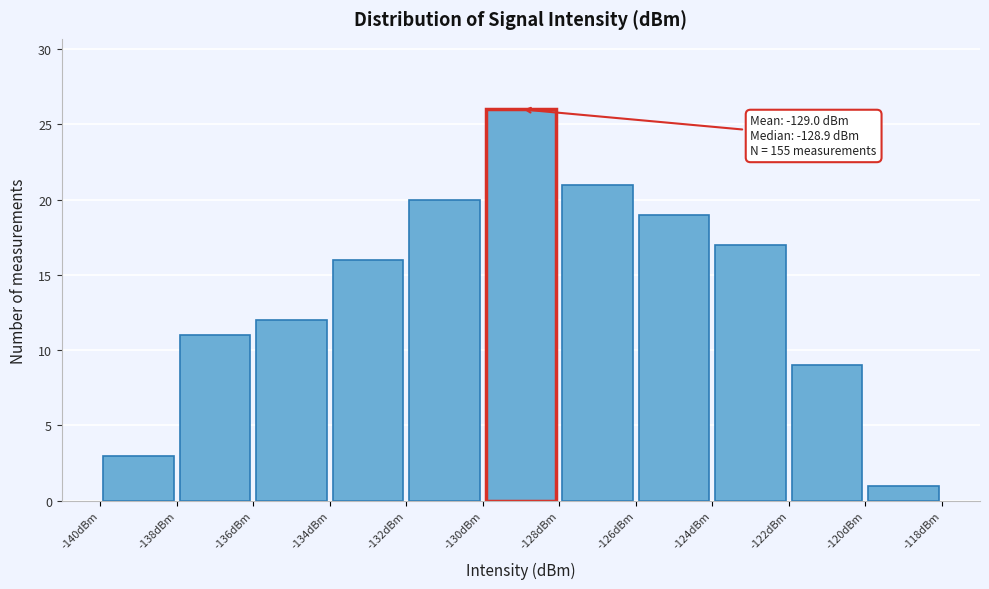

Over which range of the x-axis is the bar tallest?

-130 to -128